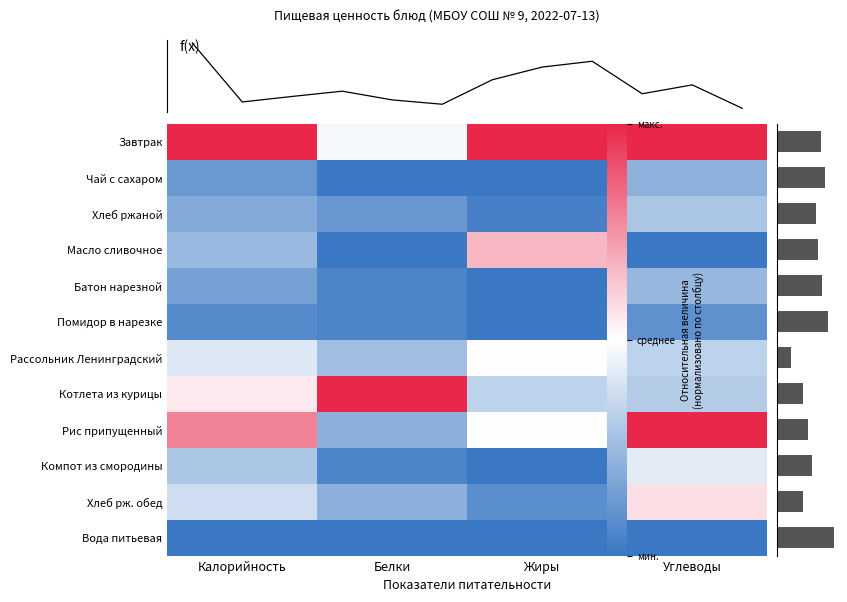

What is the minimum value for Батон нарезной?

-1.0